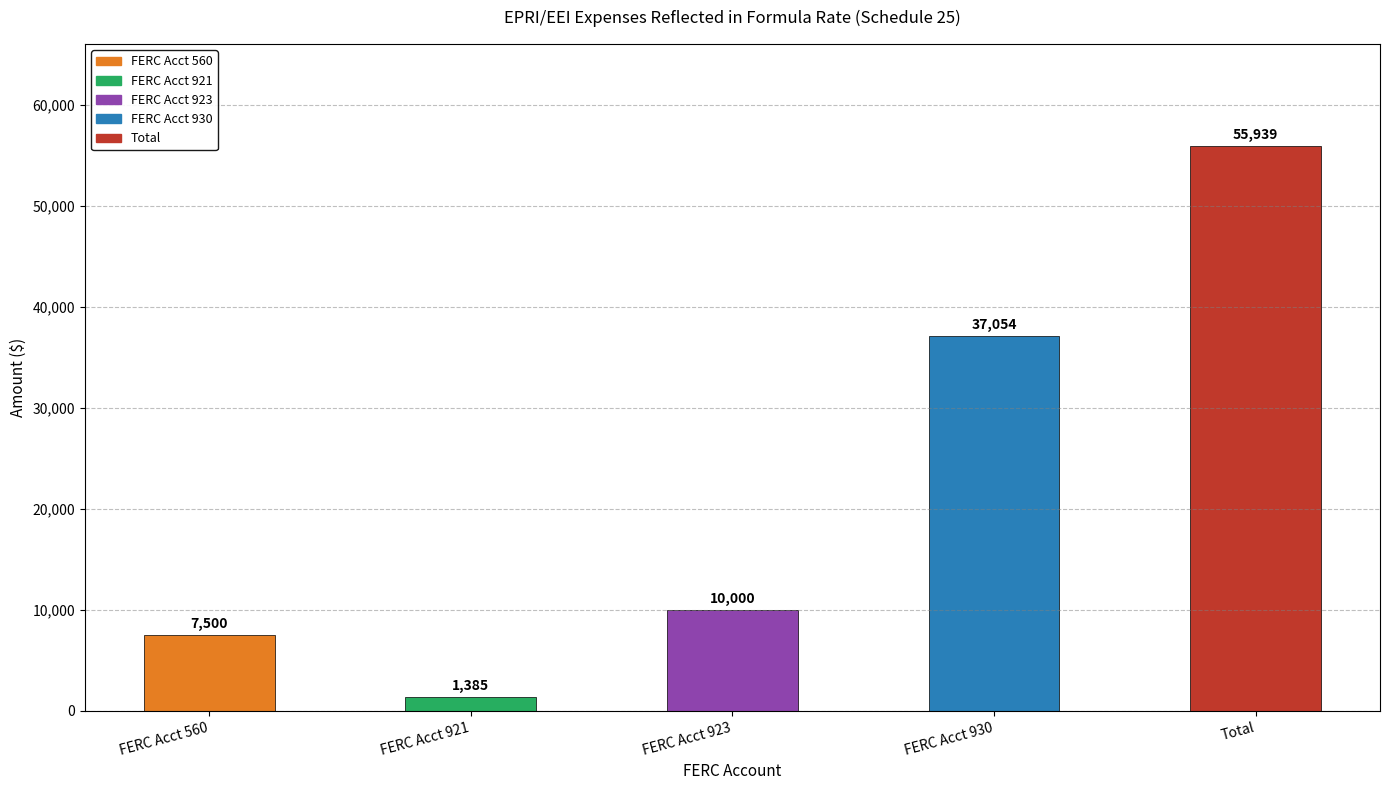

What is the label of the 1st bar from the left?

FERC Acct 560